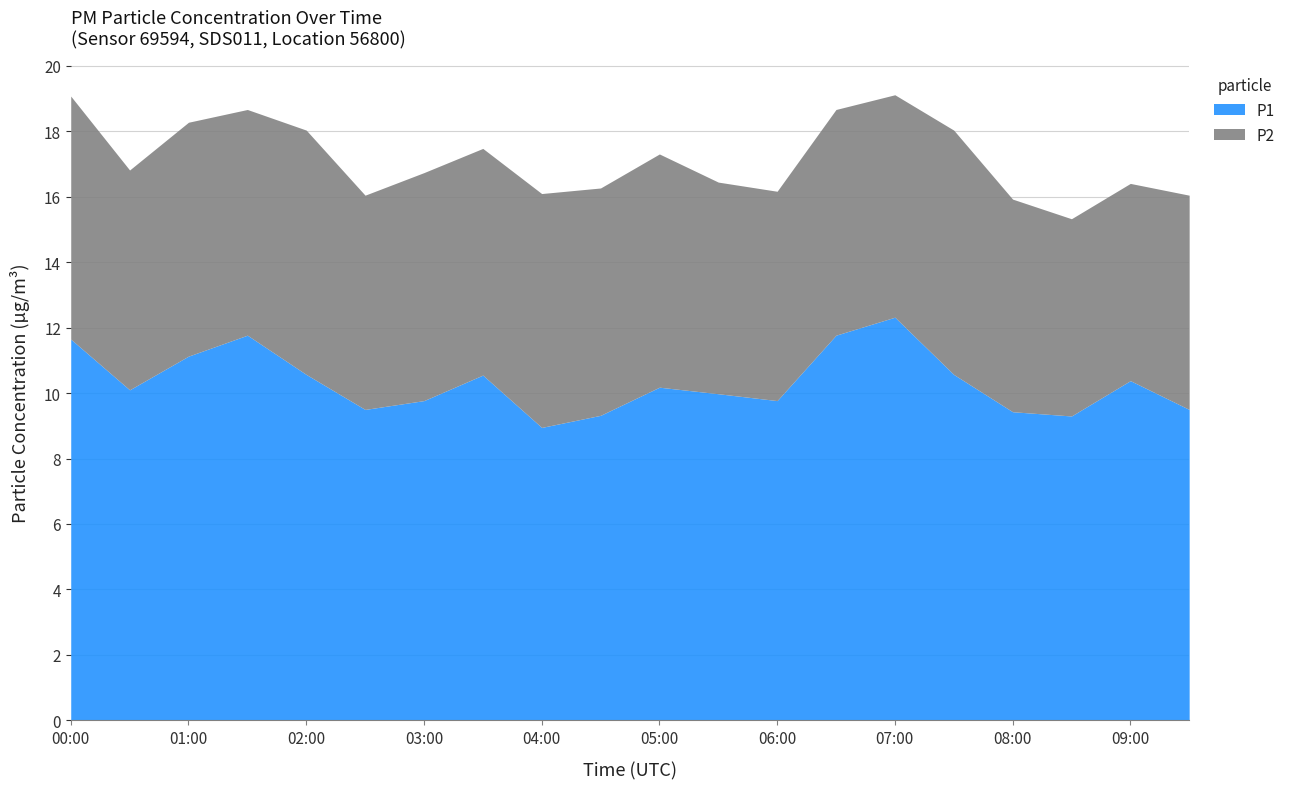

Where is P1 nearest to the value 10?

05:30